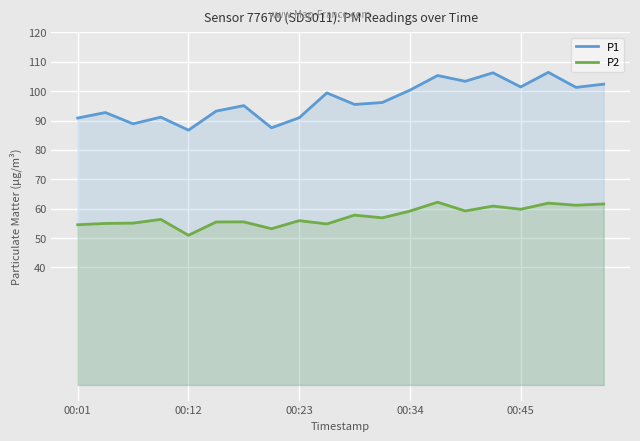

List the series in order of their overall mean, lowest first.

P2, P1